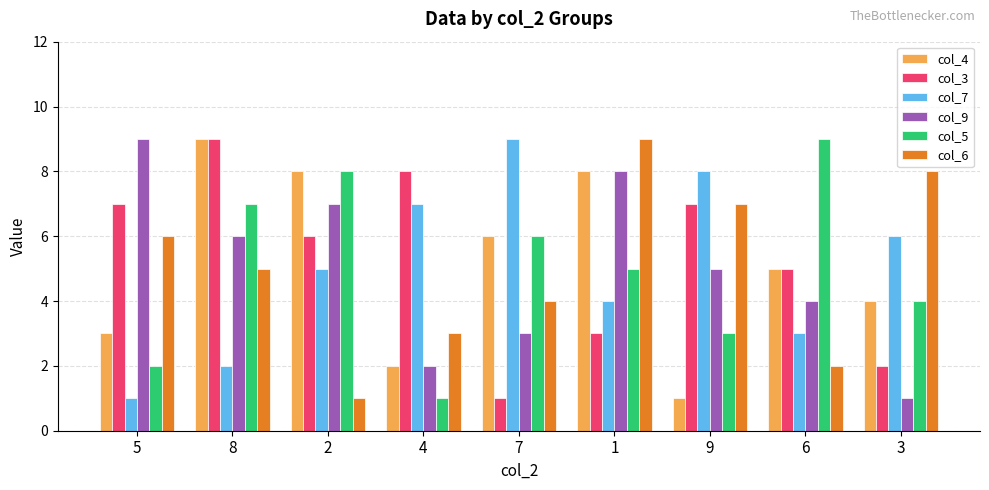

At which label does col_7 reach its peak?

7